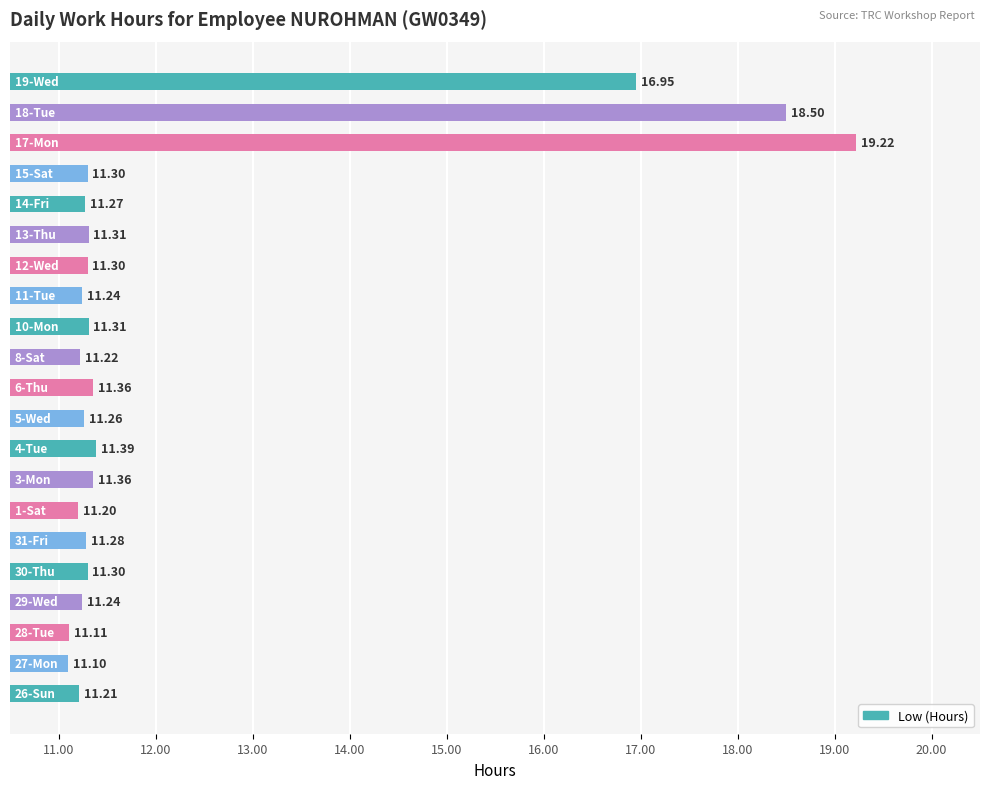

What is the difference between the second highest and second lowest values?

7.4